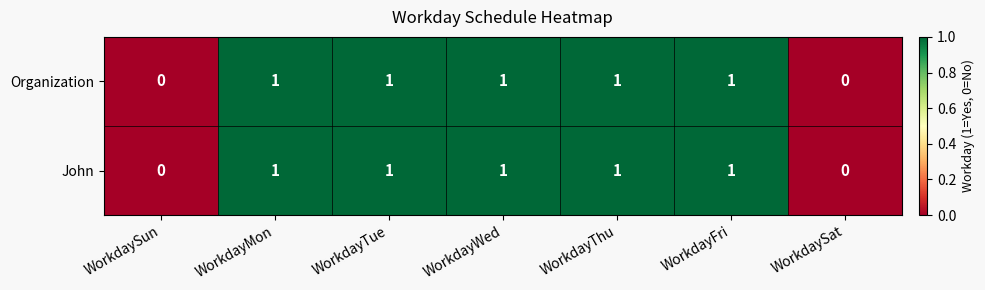

Reading left to right, extract all data points from this chart.

Organization: 0	1	1	1	1	1	0
John: 0	1	1	1	1	1	0